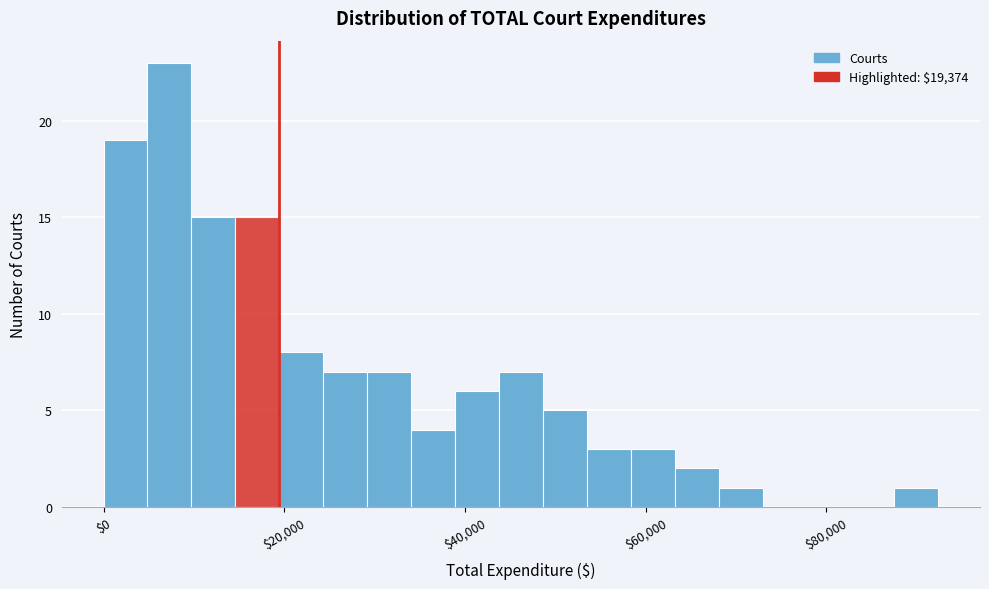

Around what value on the x-axis is the tallest bar? Give the approximate position of its centre, as read against the axis.

8000